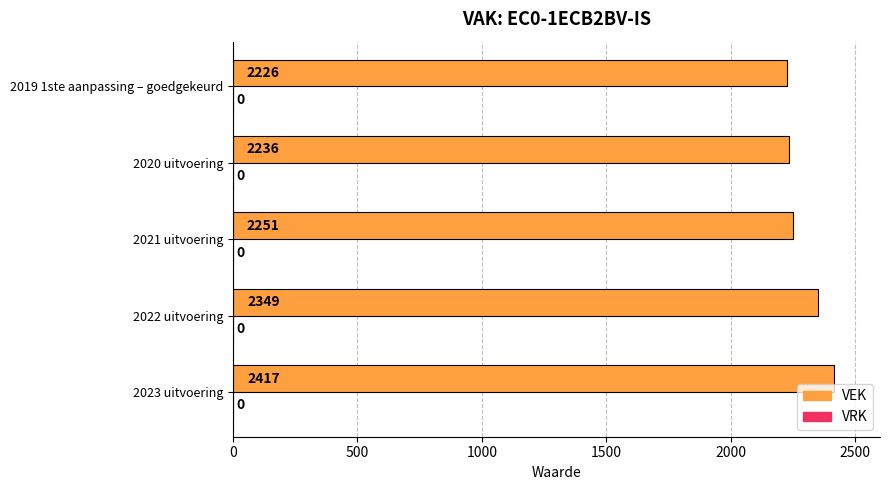

Rank the categories by value from lowest to highest.

2019 1ste aanpassing – goedgekeurd, 2020 uitvoering, 2021 uitvoering, 2022 uitvoering, 2023 uitvoering